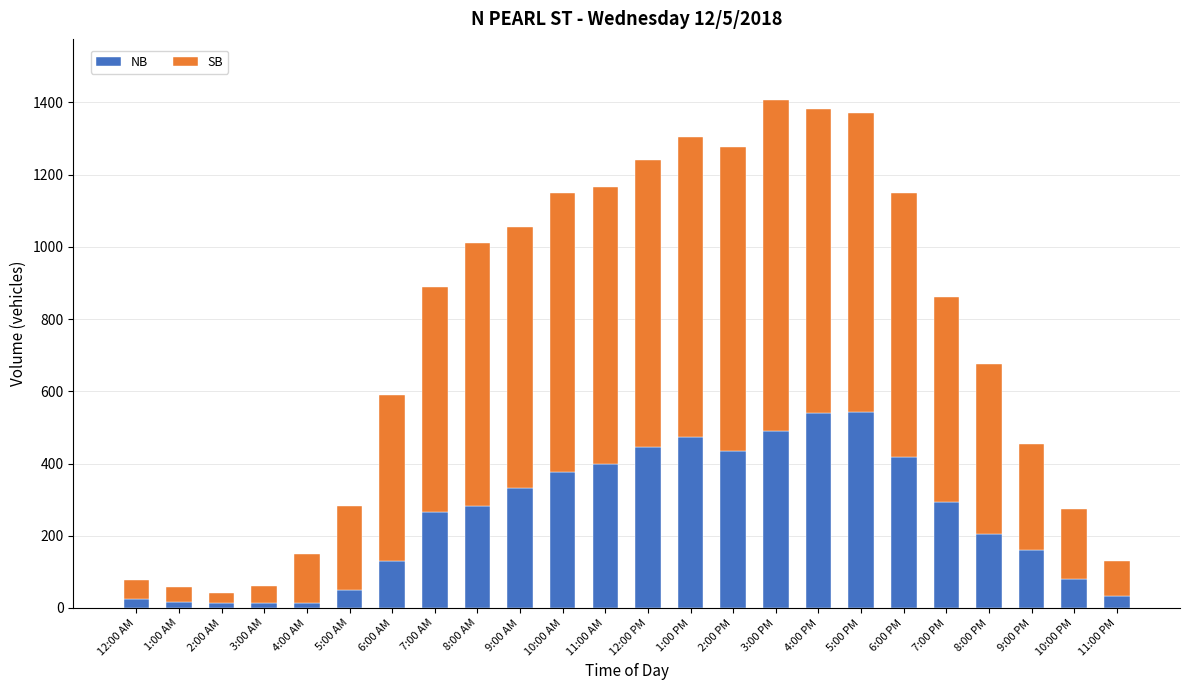

What is the highest value of the NB series?

542